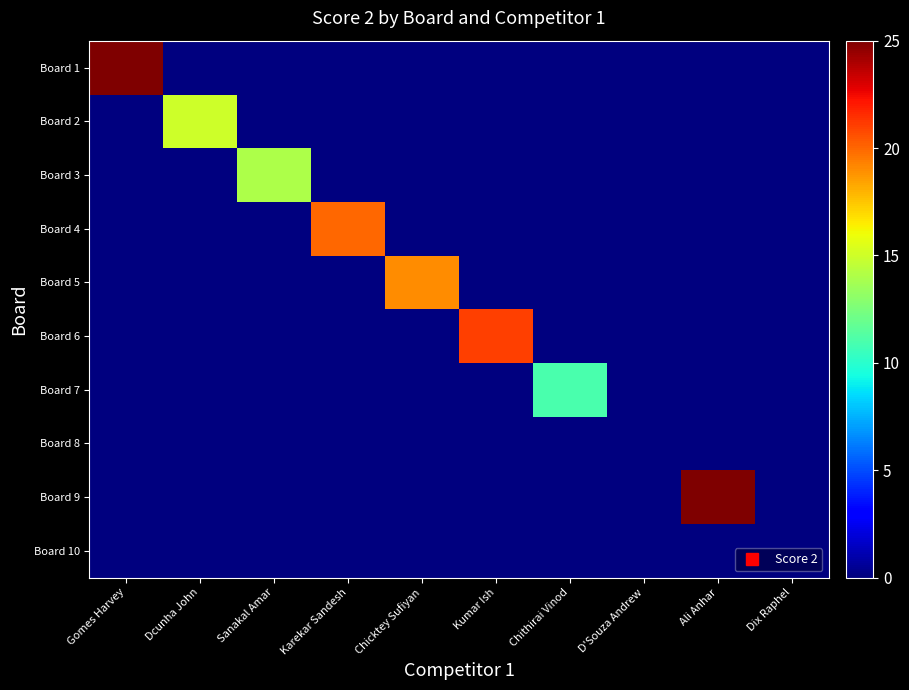

Between D'Souza Andrew and Karekar Sandesh, which is larger?

D'Souza Andrew